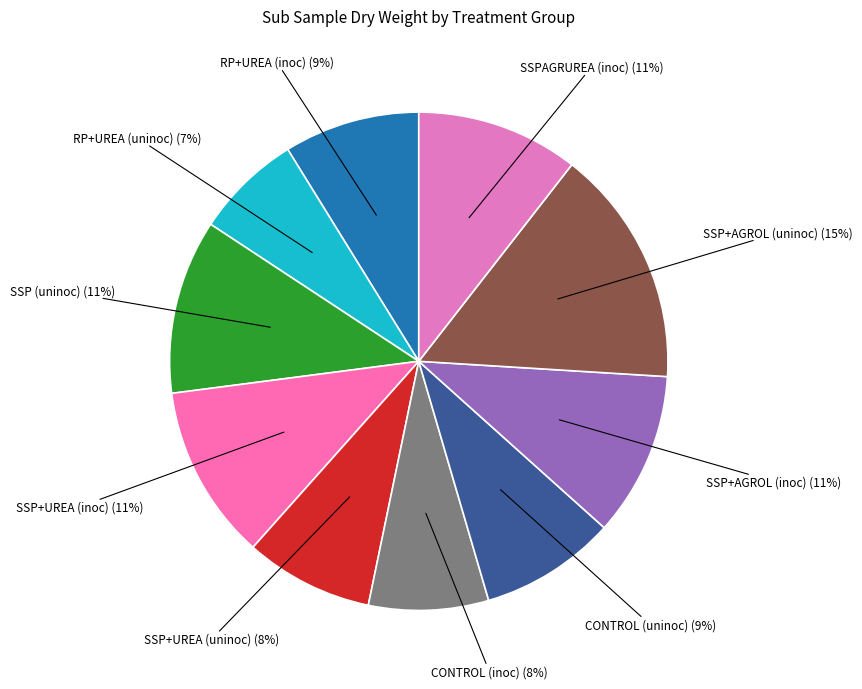

To the nearest percent, what is the average slice percentage?

10%